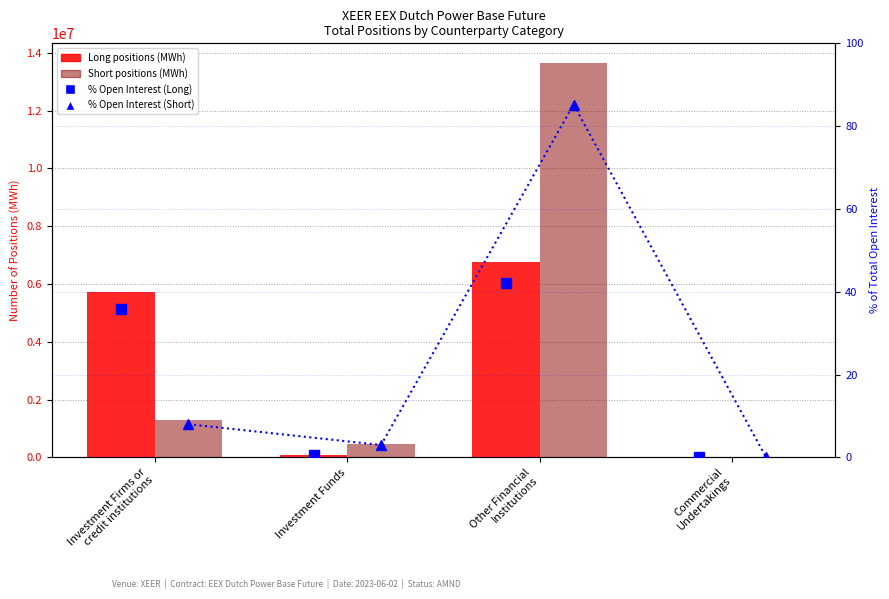

What is the average value of the Long series?

3146140.8